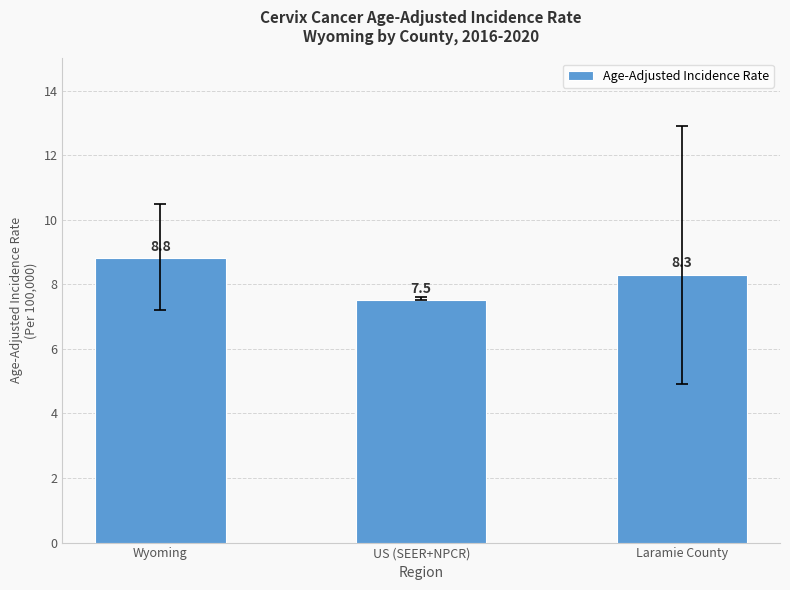

Reading left to right, list all the values displayed in this chart.

8.8	7.5	8.3